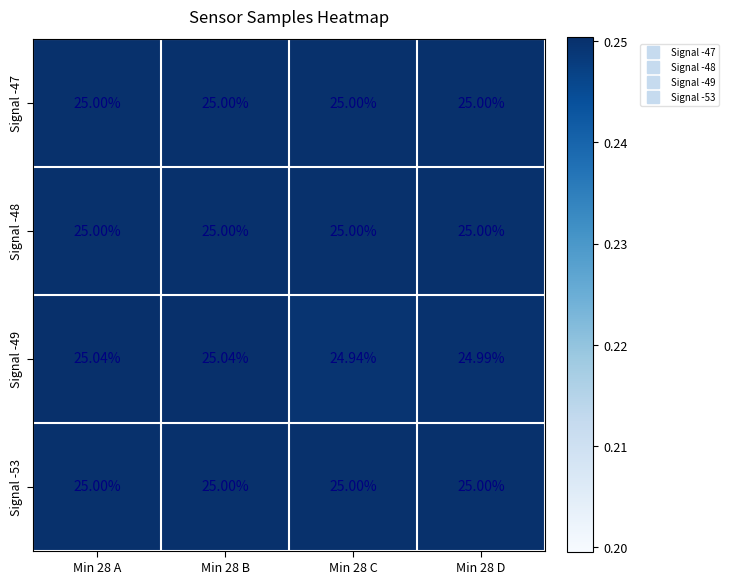

Is the value of Signal -48 at Min 28 D greater than the value of Signal -49 at Min 28 A?

No